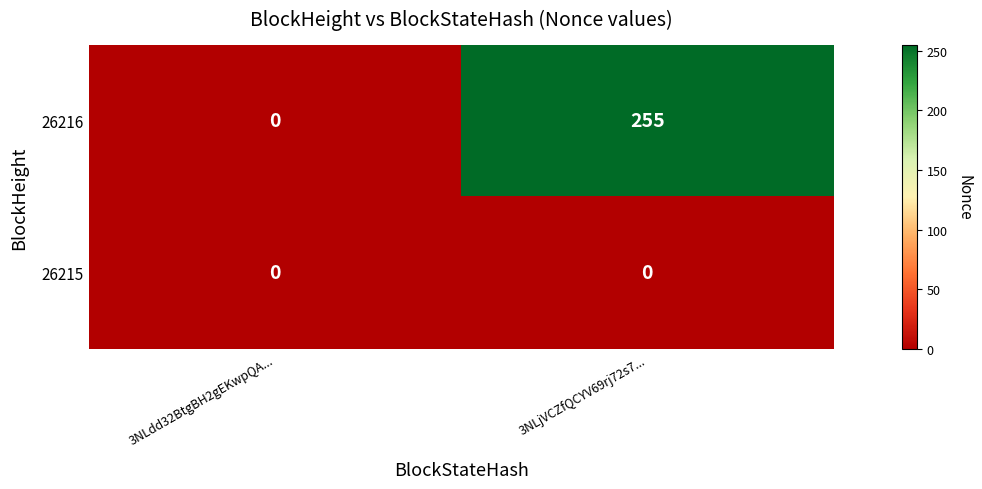

Reading left to right, transcribe all the data shown in this chart.

26216: 0	255
26215: 0	0